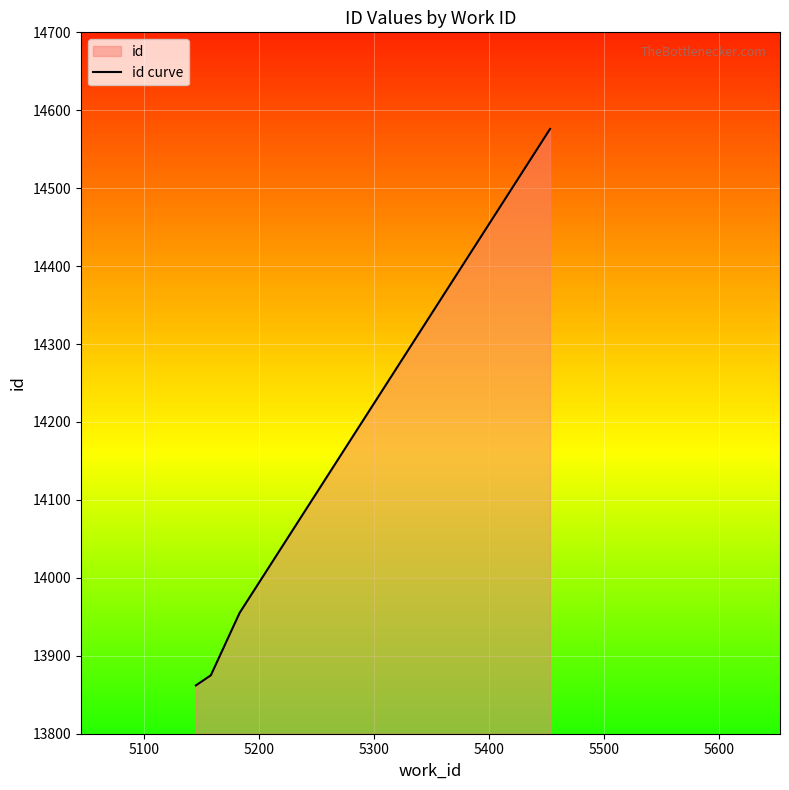

What is the difference between the maximum and minimum values?

714